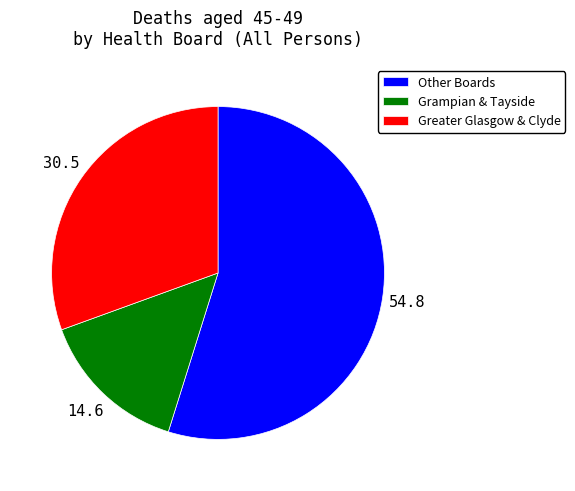

What is the smallest slice in the pie chart?

Grampian & Tayside